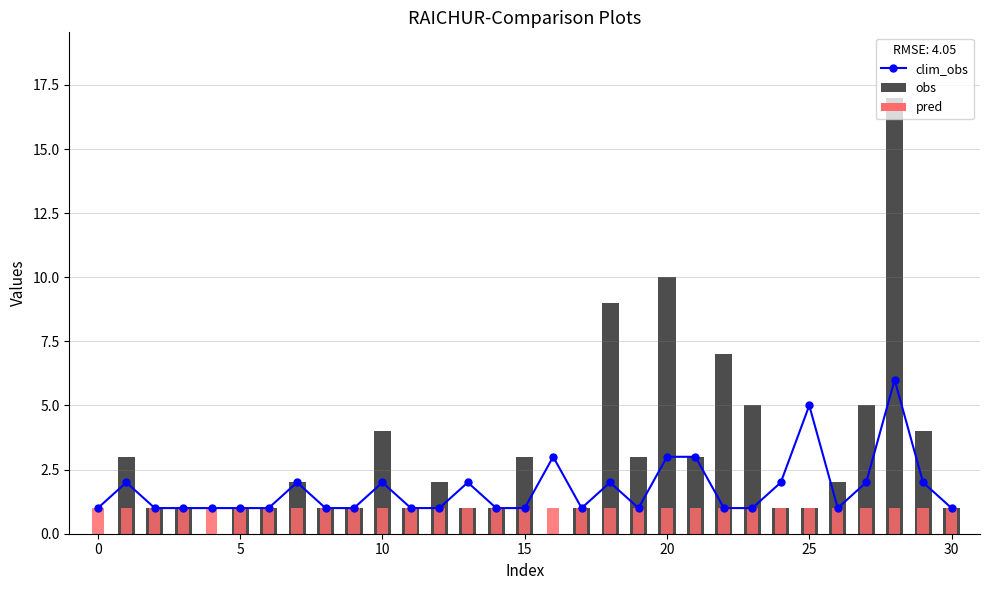

How many clim_obs values are between 1 and 2?

26